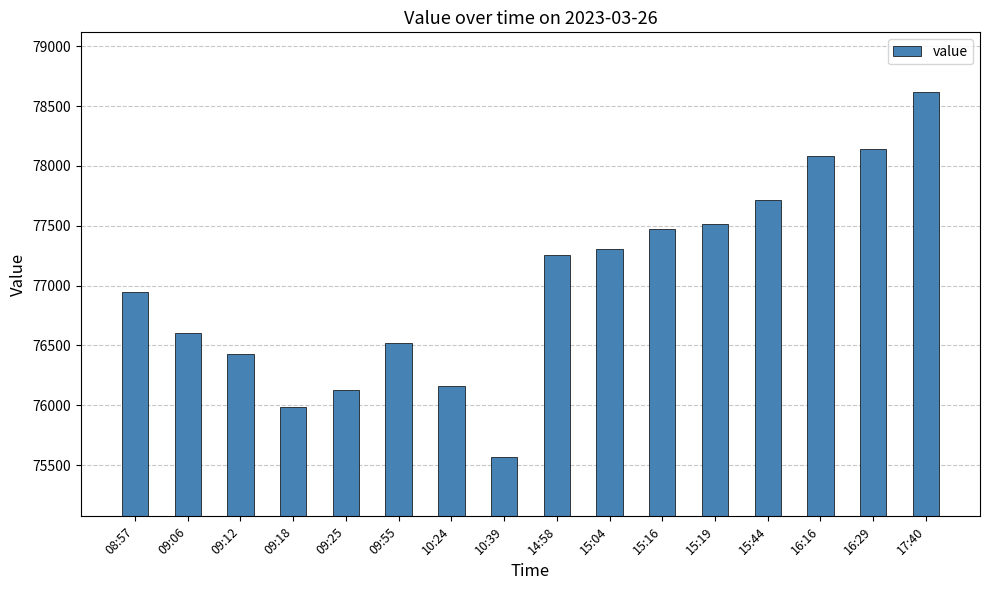

What is the ratio of the value at 15:19 to the value at 16:29?

1.0